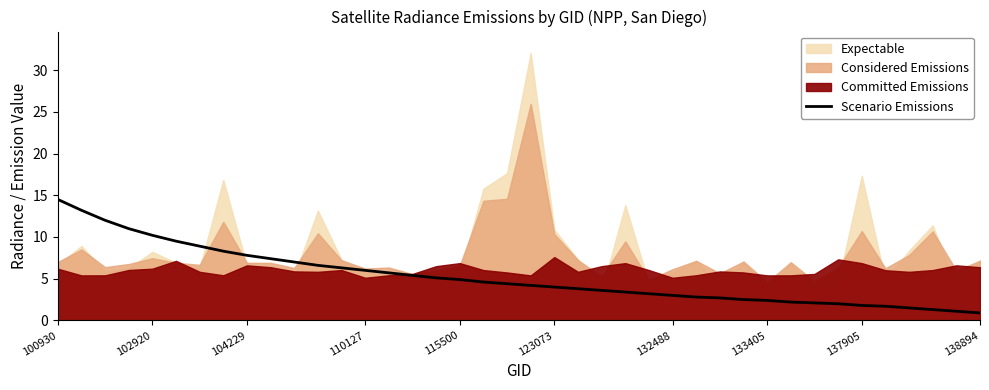

Count the number of values greater than 4.

21